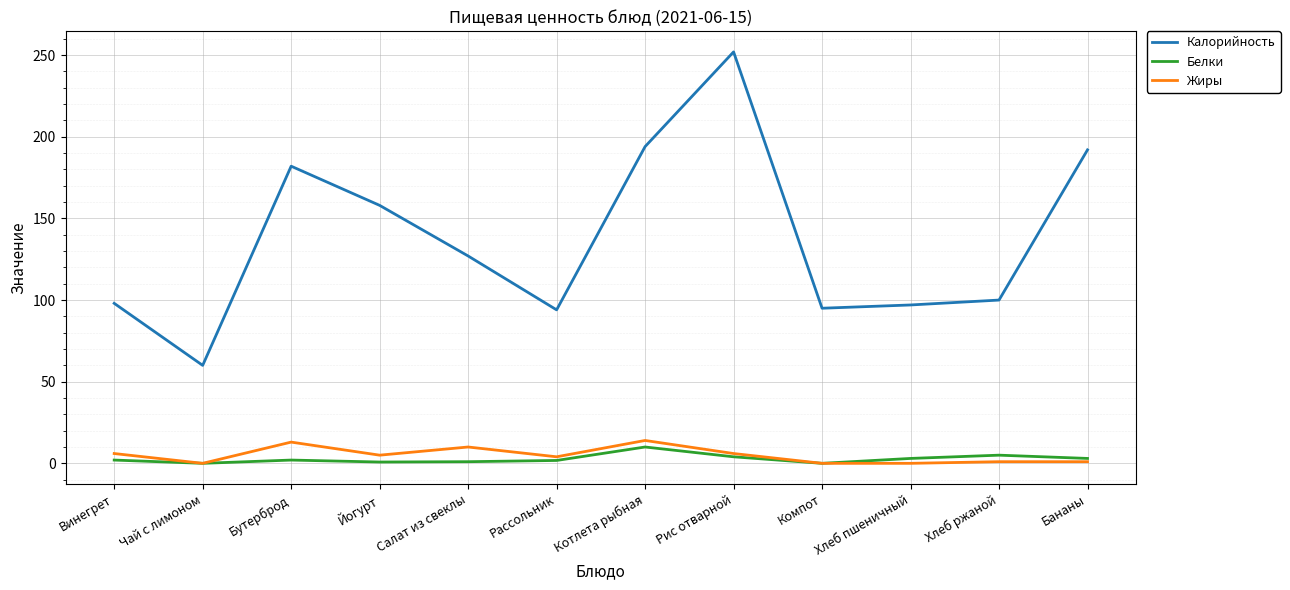

What is the difference between the Калорийность values at Рассольник and Салат из свеклы?

33.0